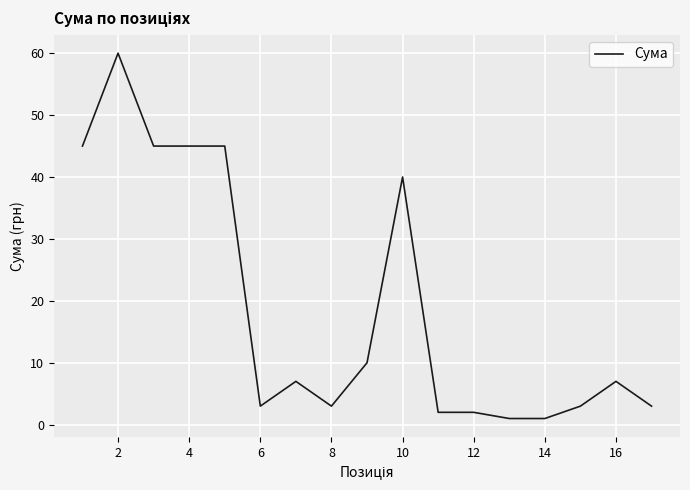

What is the difference between the maximum and minimum values?

59